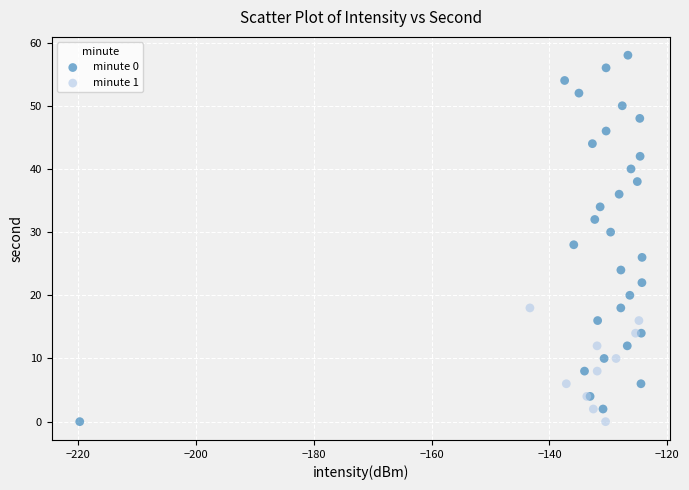

Which series reaches the maximum Y coordinate?

minute 0